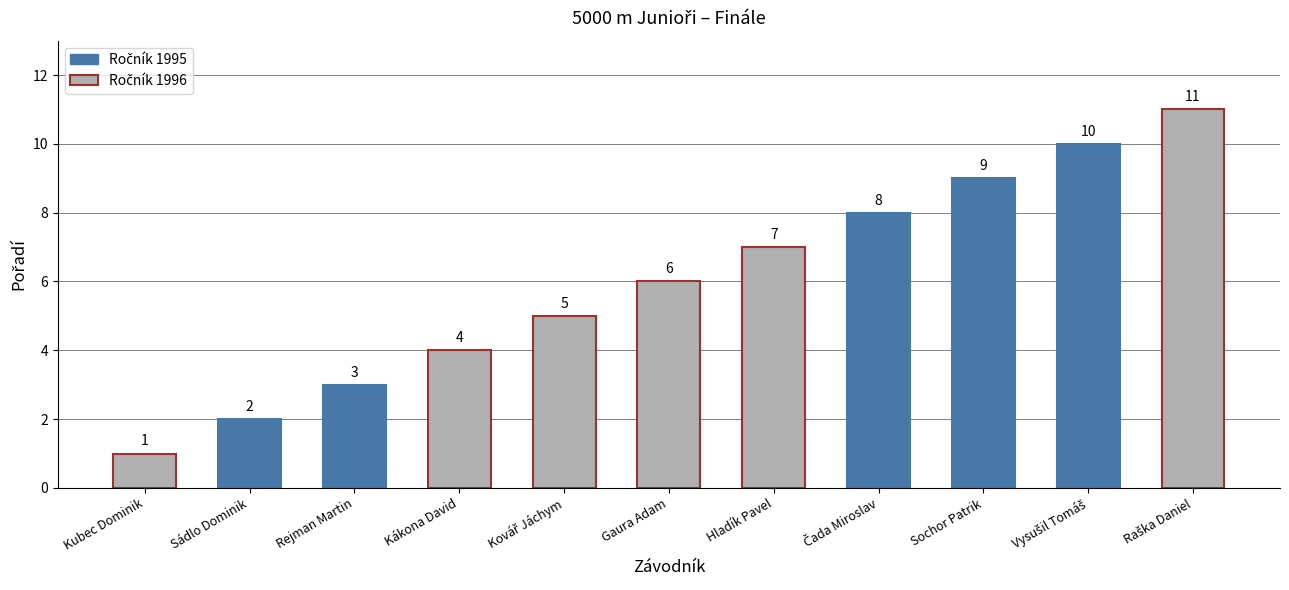

How many bars are there in total?

11